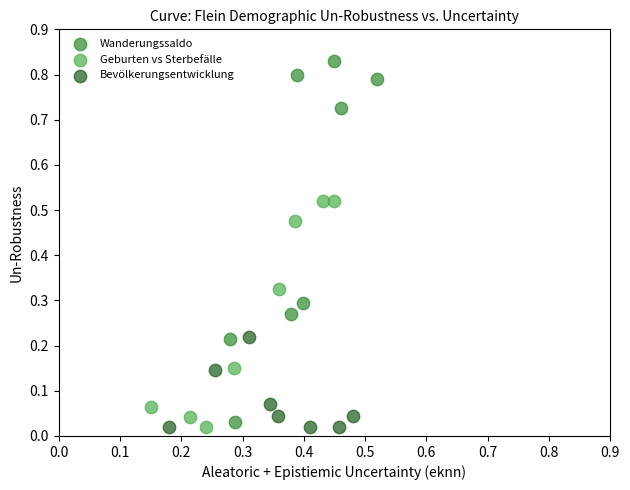

Which series has the largest Y range (max minus min)?

Wanderungssaldo